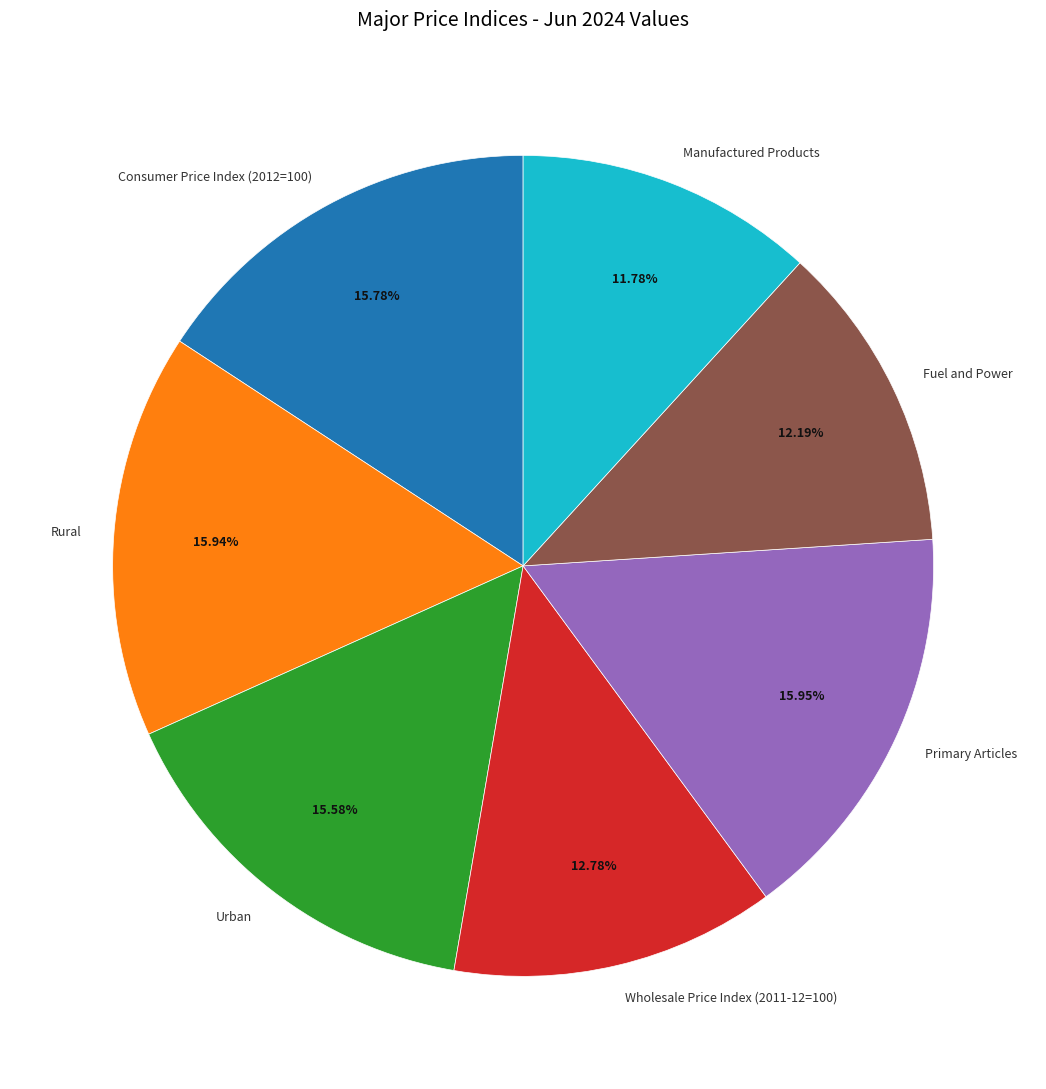

Does Fuel and Power represent more than half of the total?

No